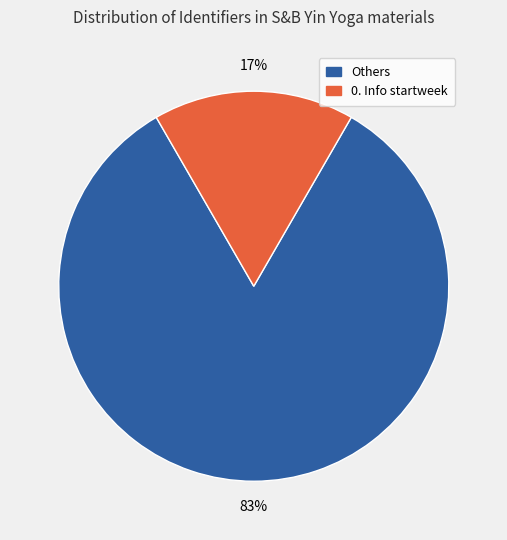

Is there any slice that represents more than half of the pie?

Yes